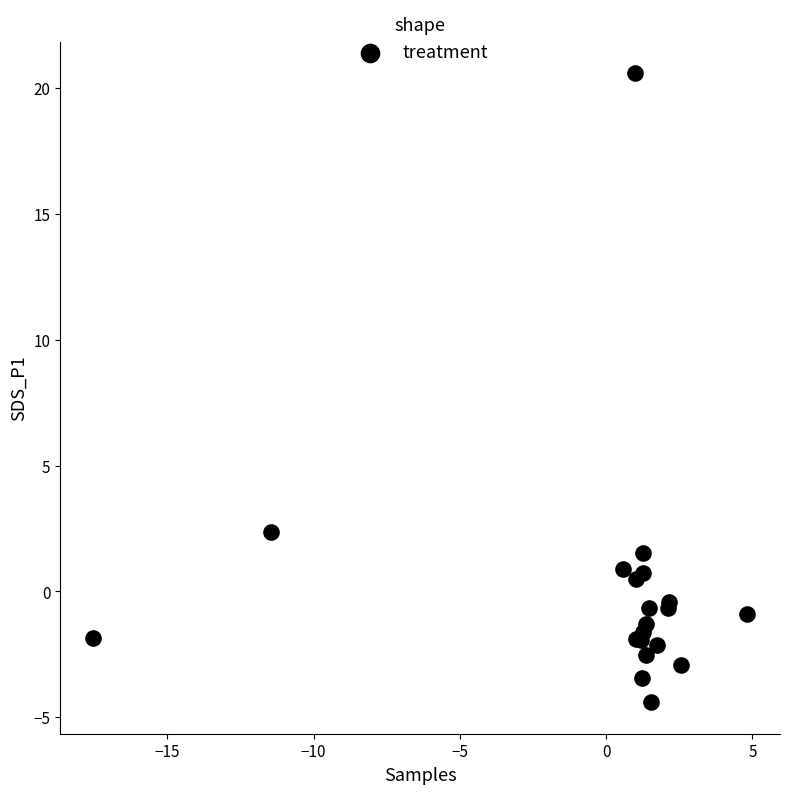

What Y value in the scatter plot is closest to 8?

2.4